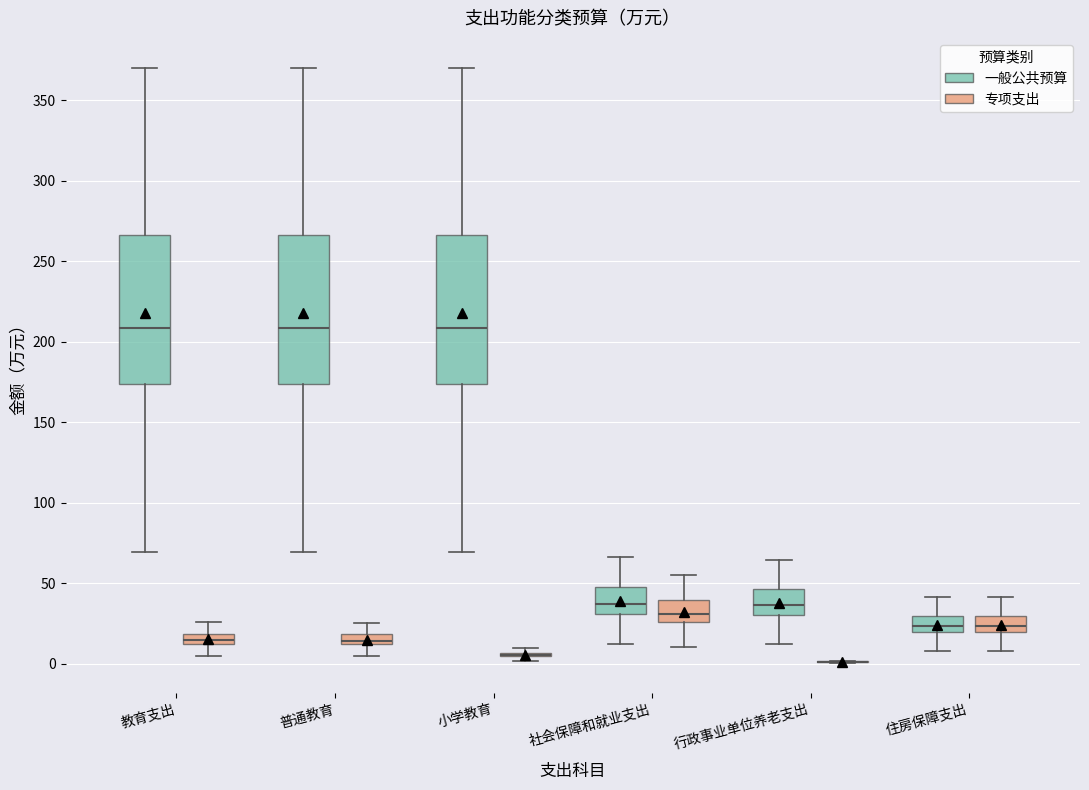

Where is the upper edge of the box for 行政事业单位养老支出 (一般公共预算) on the y-axis? The values are not printed on the chart, so give them approximately, as read against the axis.

45